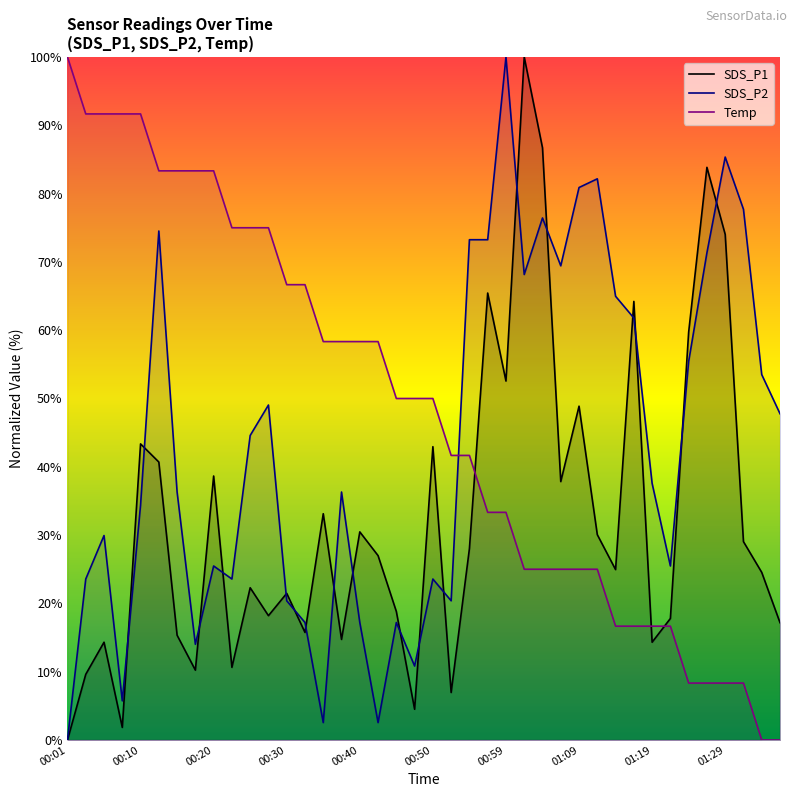

True or false: Temp has more than 2 points higher than both neighbors.

False